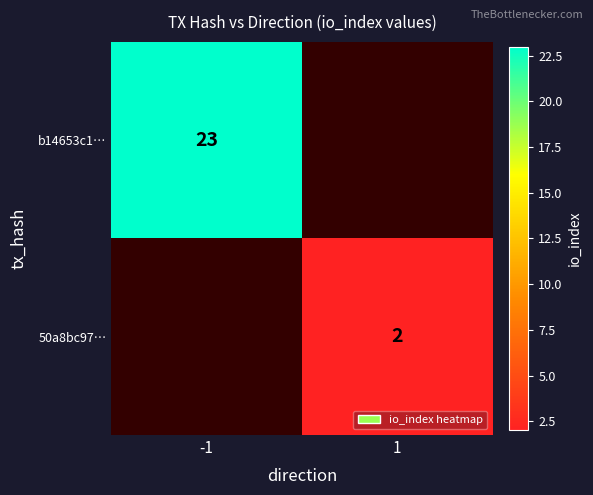

The value of b14653c1… at -1 is 14. True or false?

False